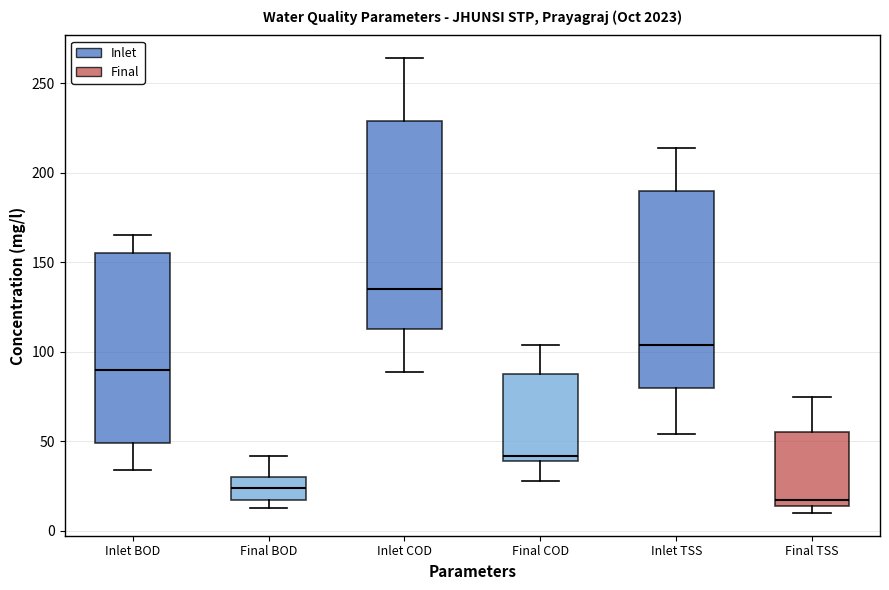

Reading left to right, transcribe this box plot: for each box, give where its median line is, the range the box spans, and where its two whiskers end, as read against the y-axis. The values are not printed on the chart, so give them approximately, as read against the axis.

Inlet BOD: median 90, box 50 to 155, whiskers 35 to 165
Final BOD: median 25, box 20 to 30, whiskers 15 to 40
Inlet COD: median 135, box 115 to 230, whiskers 90 to 265
Final COD: median 40 (just above the box's lower edge), box 40 to 90, whiskers 30 to 105
Inlet TSS: median 105, box 80 to 190, whiskers 55 to 215
Final TSS: median 15 (just above the box's lower edge), box 15 to 55, whiskers 10 to 75